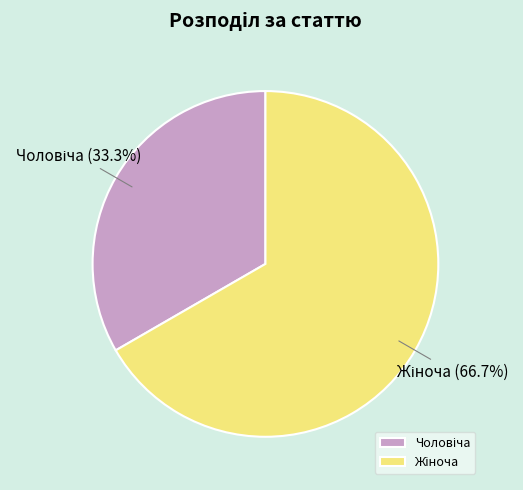

Does any single category account for the majority?

Yes